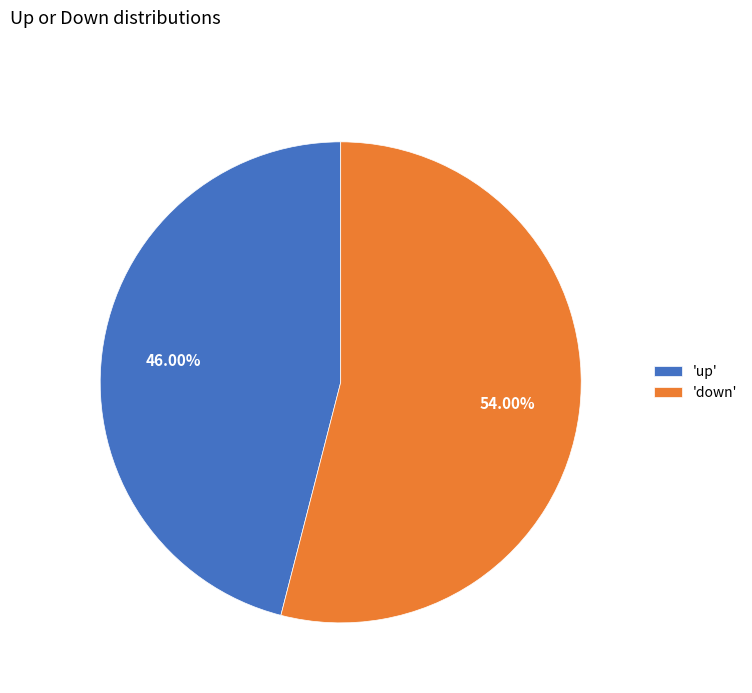

Approximately how many times larger is the value at 'down' compared to 'up'?

1.2